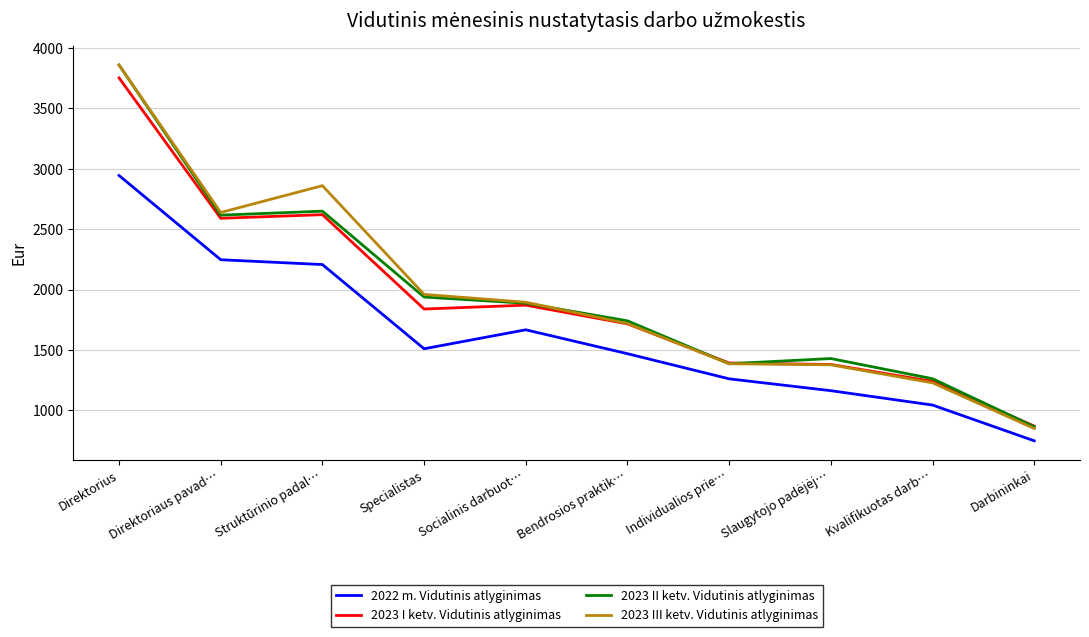

What is the difference between the second highest and minimum values in the 2023 III ketv. Vidutinis atlyginimas series?

2010